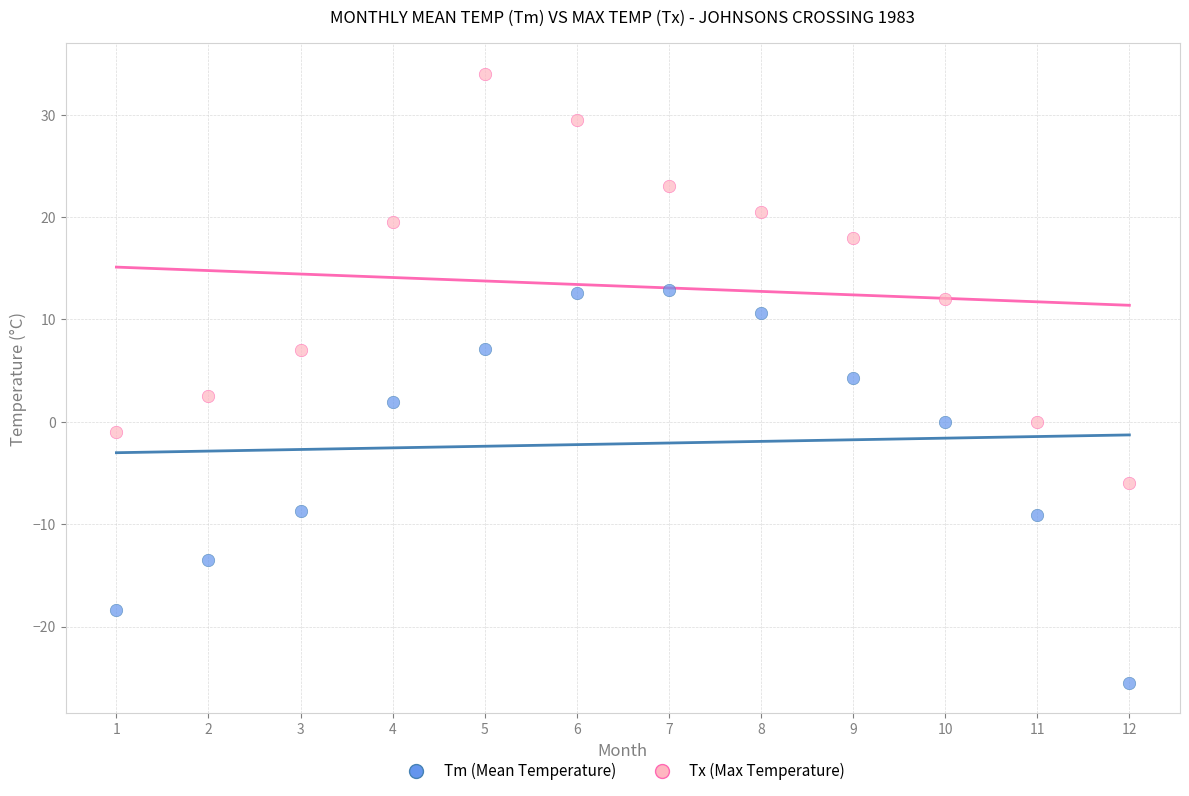

Across all data points, what is the range of Y values (max minus min)?

59.5